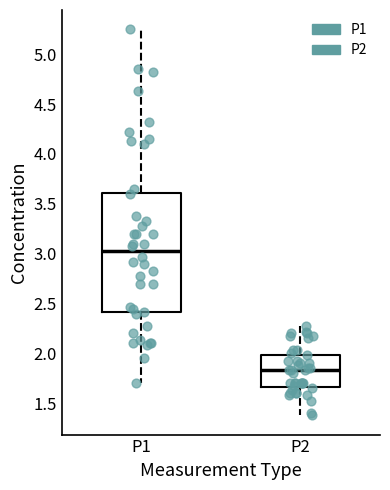

Which box has the lowest median line?

P2